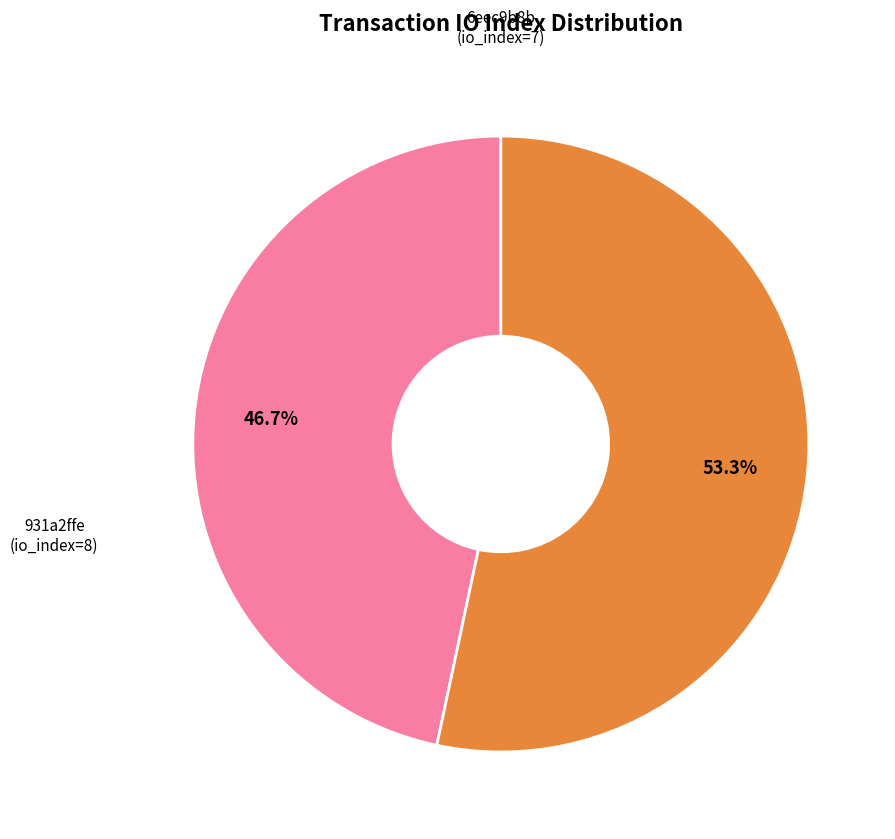

Does any single category account for the majority?

Yes